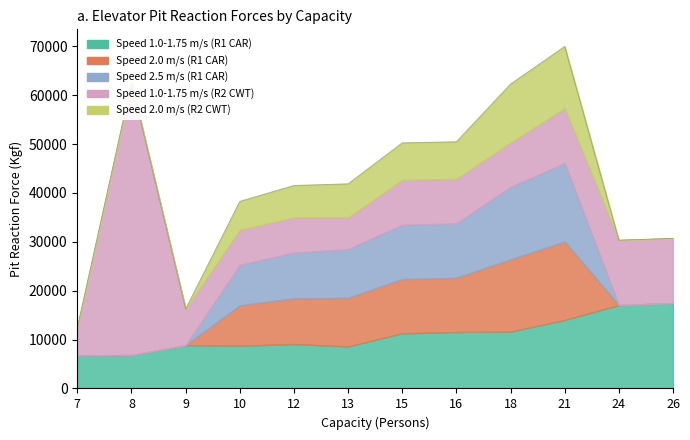

Between which two adjacent categories do Speed 2.0 m/s (R2 CWT) and Speed 1.0-1.75 m/s (R1 CAR) first intersect?

16 and 18